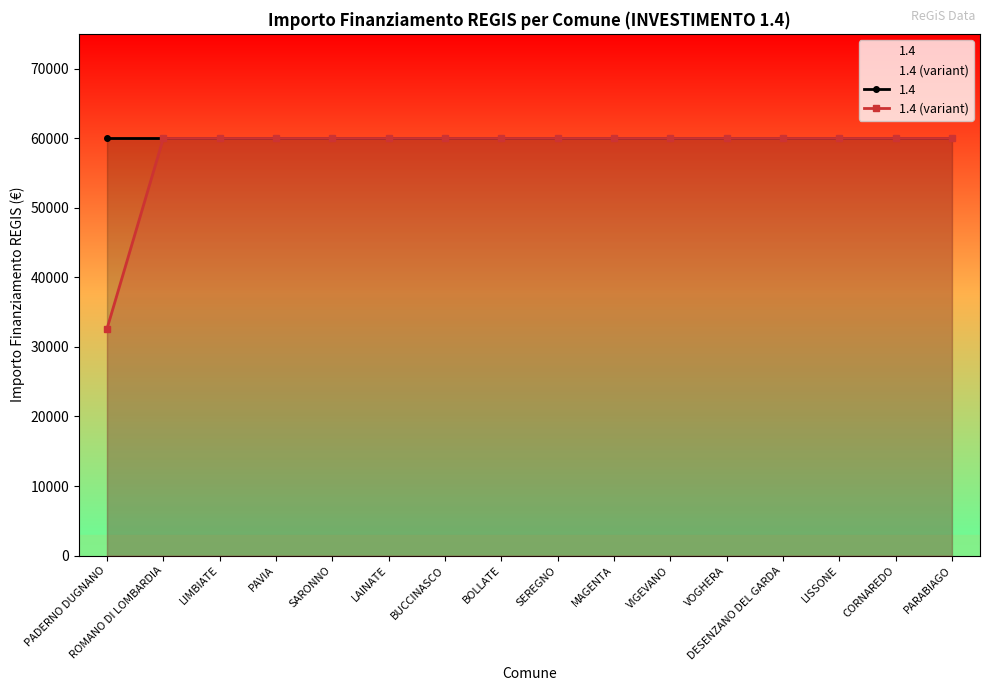

True or false: the data shows 78490 at BOLLATE.

False